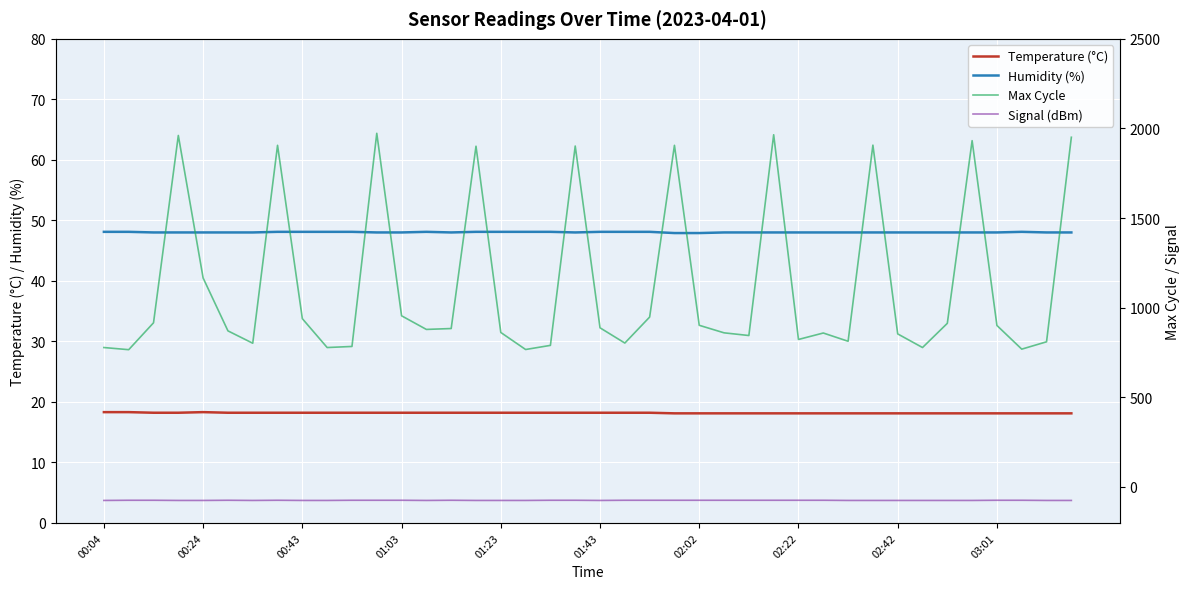

Reading left to right, what are all the values shown in this chart?

Temperature (°C): 18.3	18.3	18.2	18.2	18.3	18.2	18.2	18.2	18.2	18.2	18.2	18.2	18.2	18.2	18.2	18.2	18.2	18.2	18.2	18.2	18.2	18.2	18.2	18.1	18.1	18.1	18.1	18.1	18.1	18.1	18.1	18.1	18.1	18.1	18.1	18.1	18.1	18.1	18.1	18.1
Humidity (%): 48.1	48.1	48.0	48.0	48.0	48.0	48.0	48.1	48.1	48.1	48.1	48.0	48.0	48.1	48.0	48.1	48.1	48.1	48.1	48.0	48.1	48.1	48.1	47.9	47.9	48.0	48.0	48.0	48.0	48.0	48.0	48.0	48.0	48.0	48.0	48.0	48.0	48.1	48.0	48.0
Max Cycle: 778.0	766.0	916.0	1961.0	1166.0	871.0	802.0	1906.0	939.0	778.0	784.0	1973.0	955.0	879.0	884.0	1901.0	862.0	767.0	790.0	1902.0	888.0	803.0	948.0	1906.0	902.0	860.0	845.0	1965.0	823.0	859.0	813.0	1907.0	854.0	778.0	913.0	1932.0	901.0	769.0	810.0	1951.0
Signal (dBm): -75.0	-74.0	-74.0	-75.0	-75.0	-74.0	-75.0	-74.0	-75.0	-75.0	-74.0	-74.0	-74.0	-75.0	-74.0	-75.0	-75.0	-75.0	-74.0	-74.0	-75.0	-74.0	-74.0	-74.0	-74.0	-74.0	-74.0	-74.0	-74.0	-74.0	-75.0	-75.0	-75.0	-75.0	-75.0	-75.0	-74.0	-74.0	-75.0	-75.0